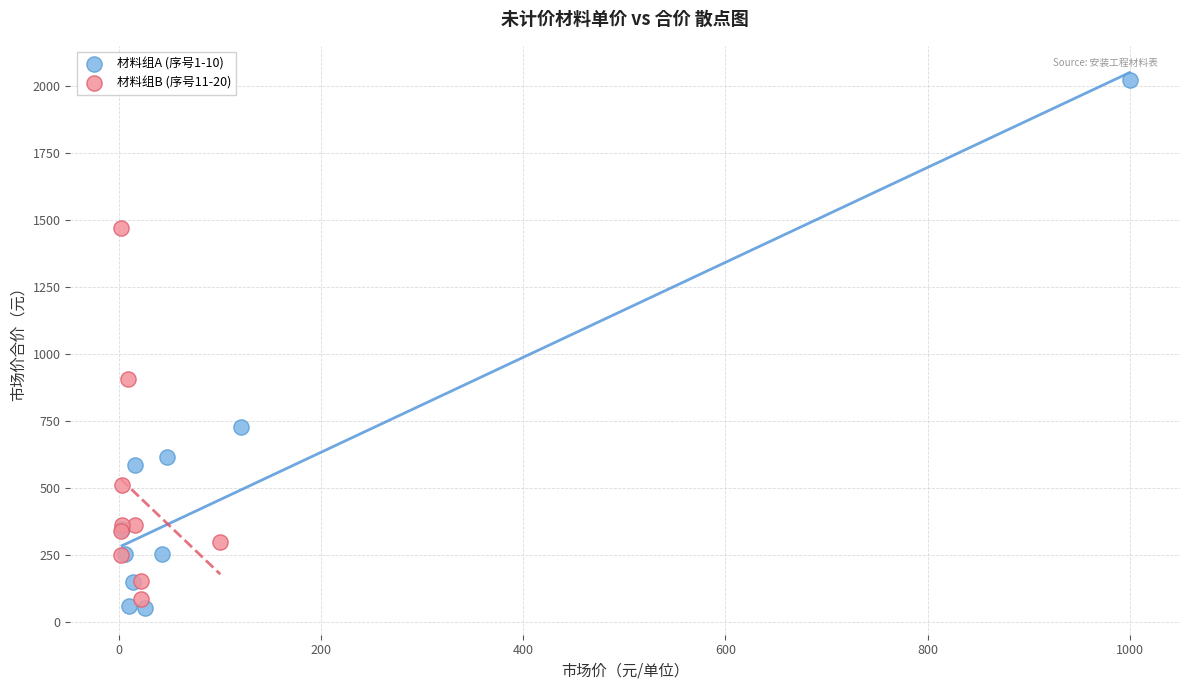

Which series contains the highest Y value?

材料组A (序号1-10)